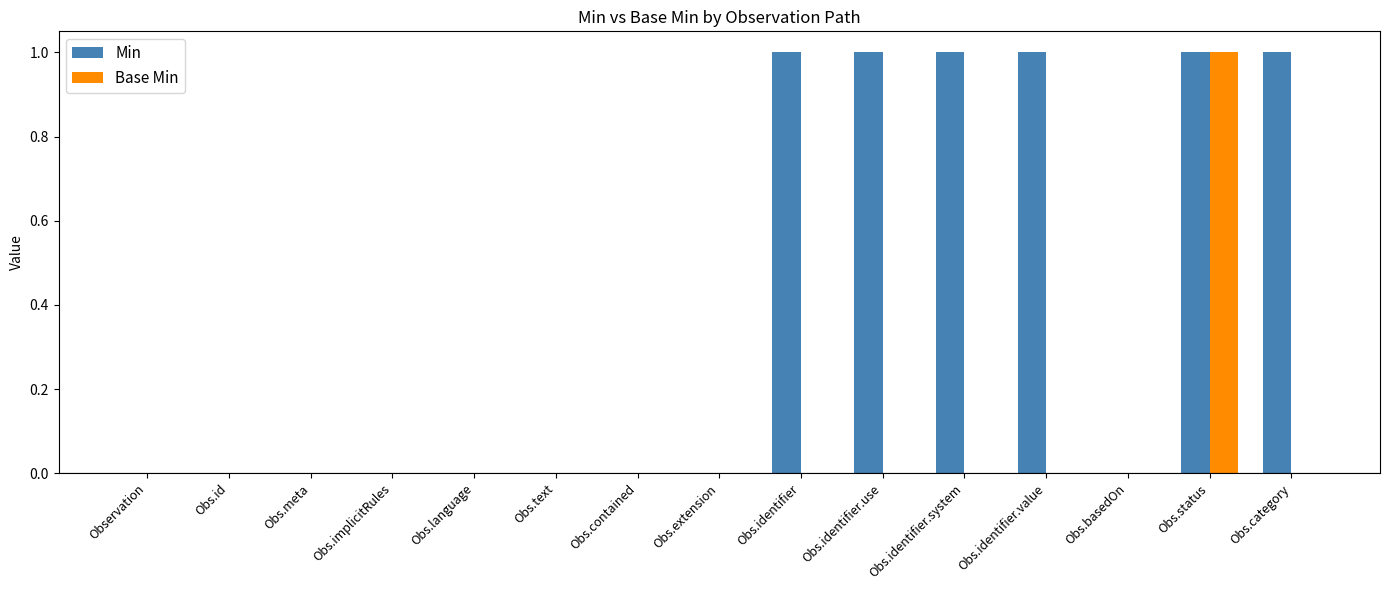

Reading left to right, extract all data points from this chart.

Min: Observation=0	Obs.id=0	Obs.meta=0	Obs.implicitRules=0	Obs.language=0	Obs.text=0	Obs.contained=0	Obs.extension=0	Obs.identifier=1	Obs.identifier.use=1	Obs.identifier.system=1	Obs.identifier.value=1	Obs.basedOn=0	Obs.status=1	Obs.category=1
Base Min: Observation=0	Obs.id=0	Obs.meta=0	Obs.implicitRules=0	Obs.language=0	Obs.text=0	Obs.contained=0	Obs.extension=0	Obs.identifier=0	Obs.identifier.use=0	Obs.identifier.system=0	Obs.identifier.value=0	Obs.basedOn=0	Obs.status=1	Obs.category=0